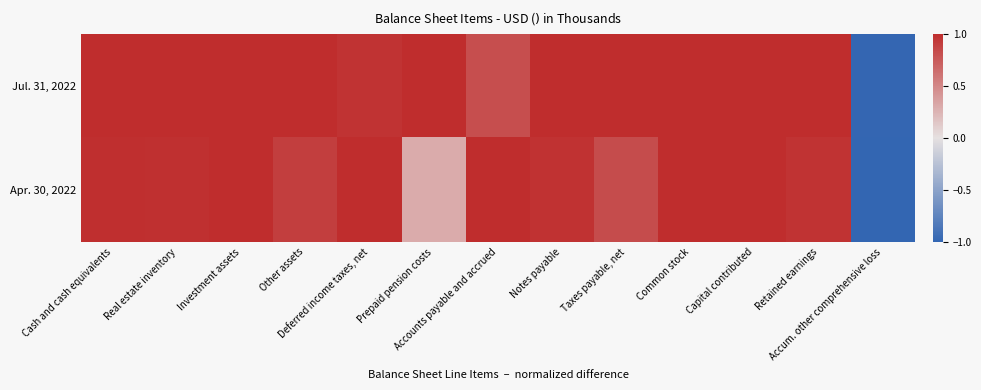

Rank the series by their average value, from highest to lowest.

Jul. 31, 2022, Apr. 30, 2022